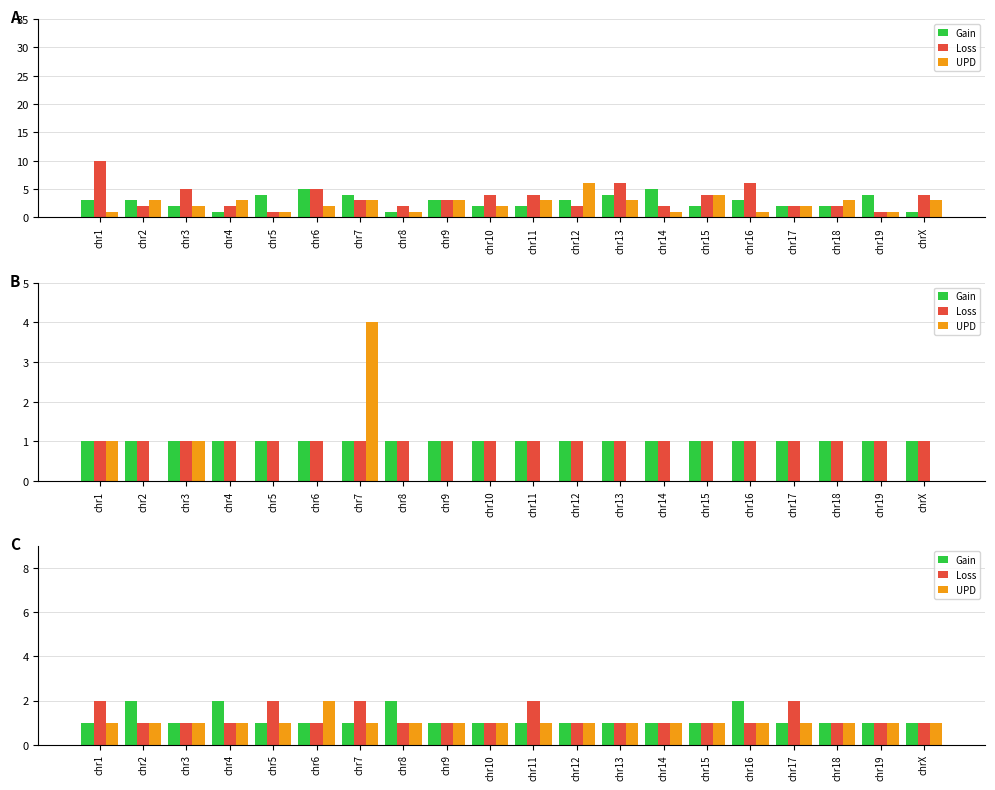

What is the sum of the Gain values at chr13 and chr10?

2